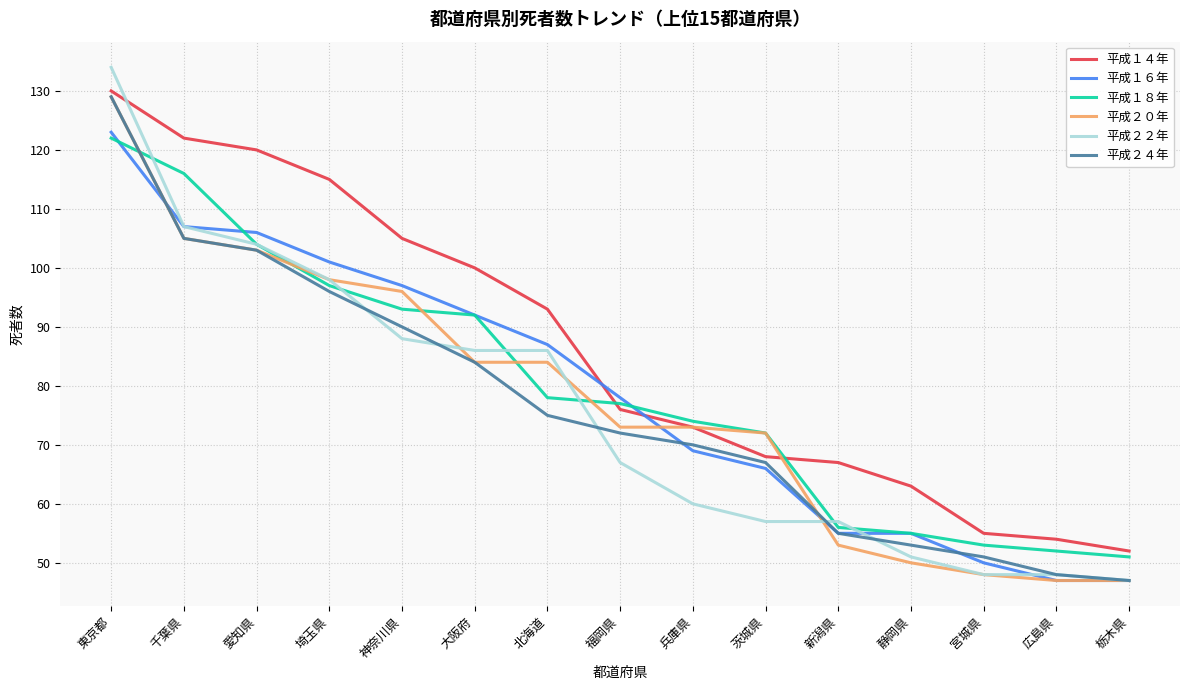

What is the average value of the 平成２４年 series?

76